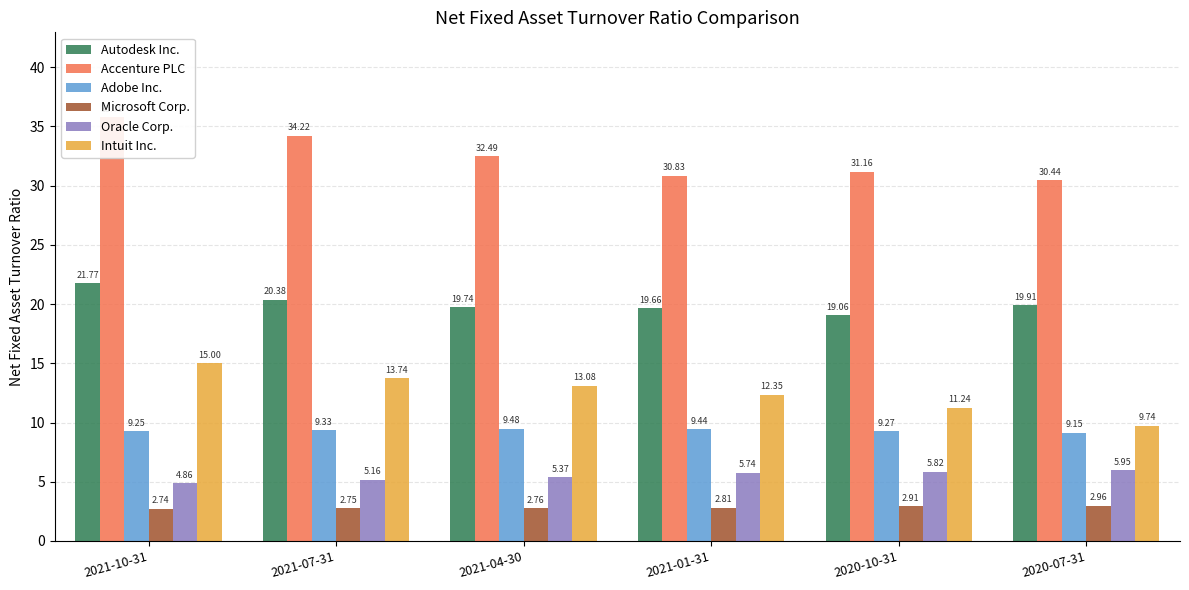

Reading left to right, extract all data points from this chart.

Autodesk Inc.: 2021-10-31=21.8	2021-07-31=20.4	2021-04-30=19.7	2021-01-31=19.7	2020-10-31=19.1	2020-07-31=19.9
Accenture PLC: 2021-10-31=35.8	2021-07-31=34.2	2021-04-30=32.5	2021-01-31=30.8	2020-10-31=31.2	2020-07-31=30.4
Adobe Inc.: 2021-10-31=9.2	2021-07-31=9.3	2021-04-30=9.5	2021-01-31=9.4	2020-10-31=9.3	2020-07-31=9.2
Microsoft Corp.: 2021-10-31=2.7	2021-07-31=2.8	2021-04-30=2.8	2021-01-31=2.8	2020-10-31=2.9	2020-07-31=3.0
Oracle Corp.: 2021-10-31=4.9	2021-07-31=5.2	2021-04-30=5.4	2021-01-31=5.7	2020-10-31=5.8	2020-07-31=6.0
Intuit Inc.: 2021-10-31=15.0	2021-07-31=13.7	2021-04-30=13.1	2021-01-31=12.3	2020-10-31=11.2	2020-07-31=9.7